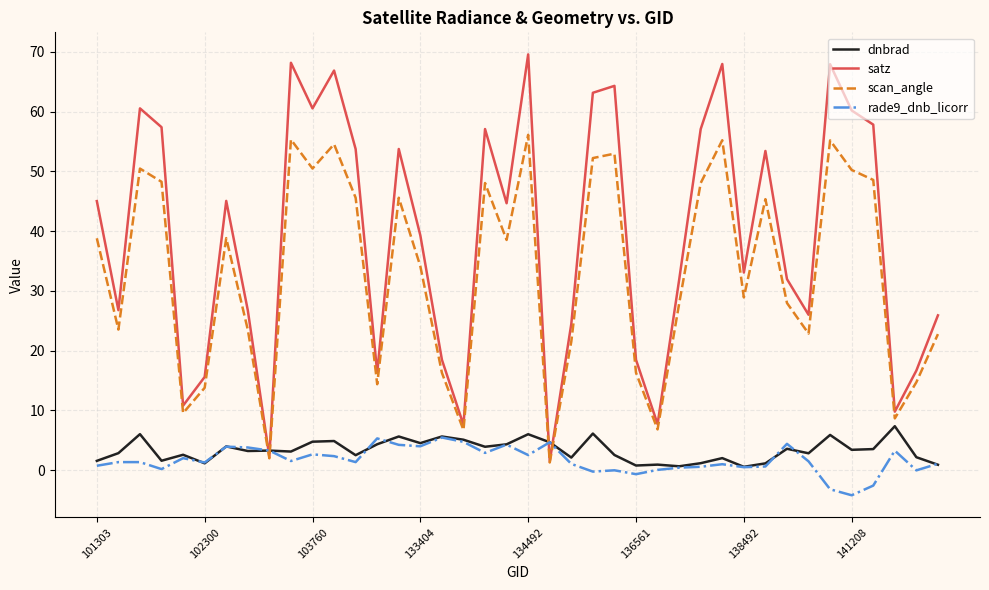

What is the difference between the maximum and minimum values in the rade9_dnb_licorr series?

9.7